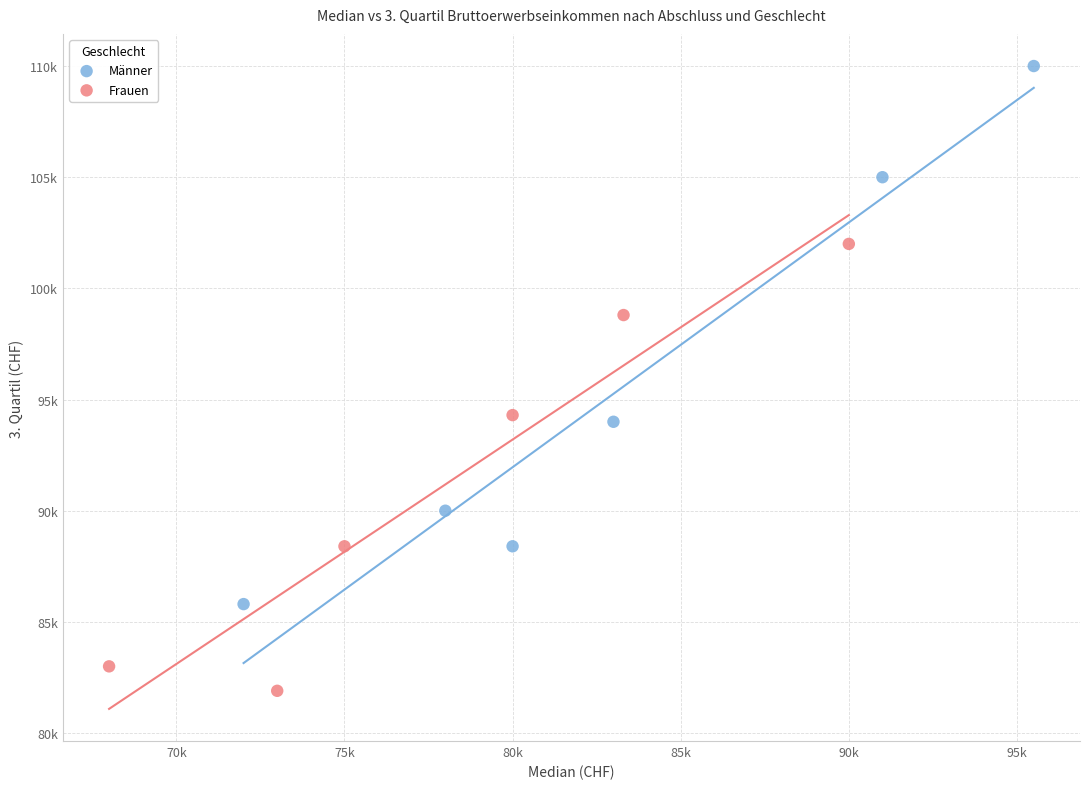

Which series has the largest Y range (max minus min)?

Männer